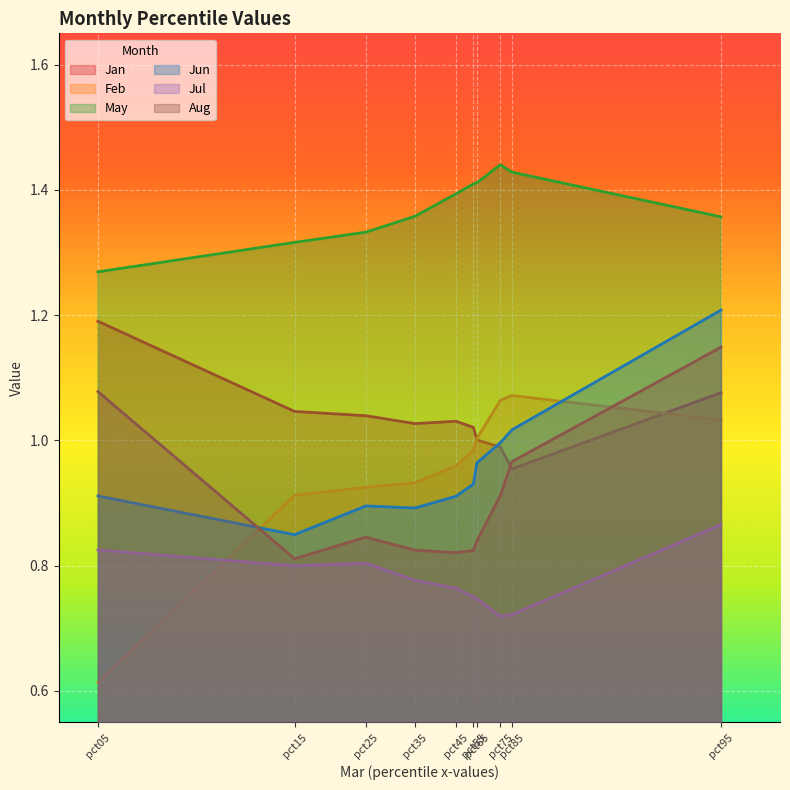

What is the value of the Aug point at the 3rd from the left?

0.8